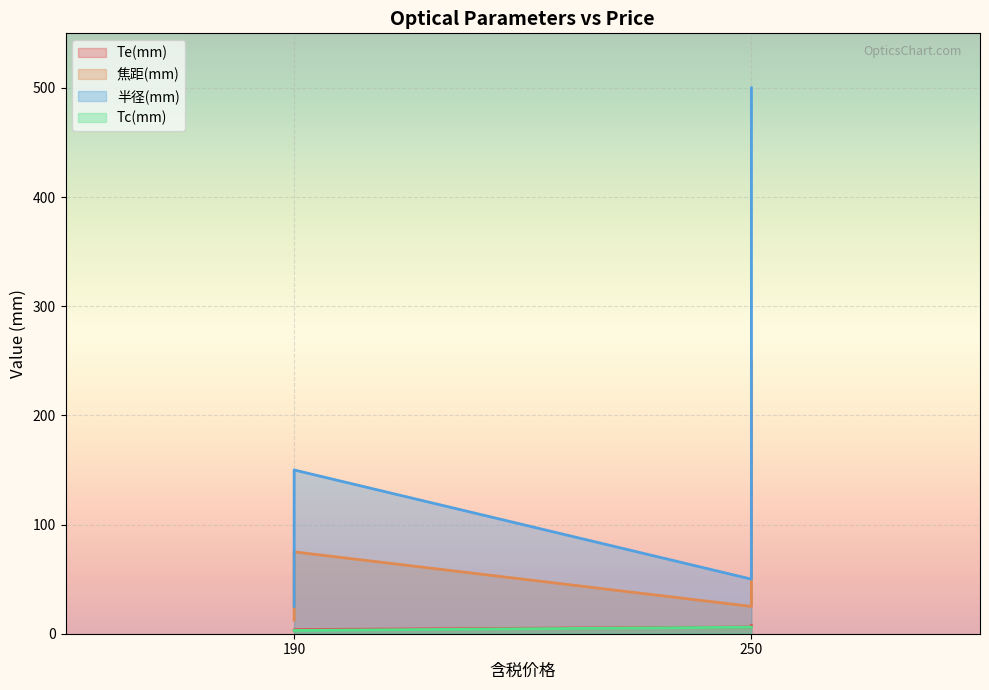

True or false: 焦距(mm) and 半径(mm) intersect in this chart.

False